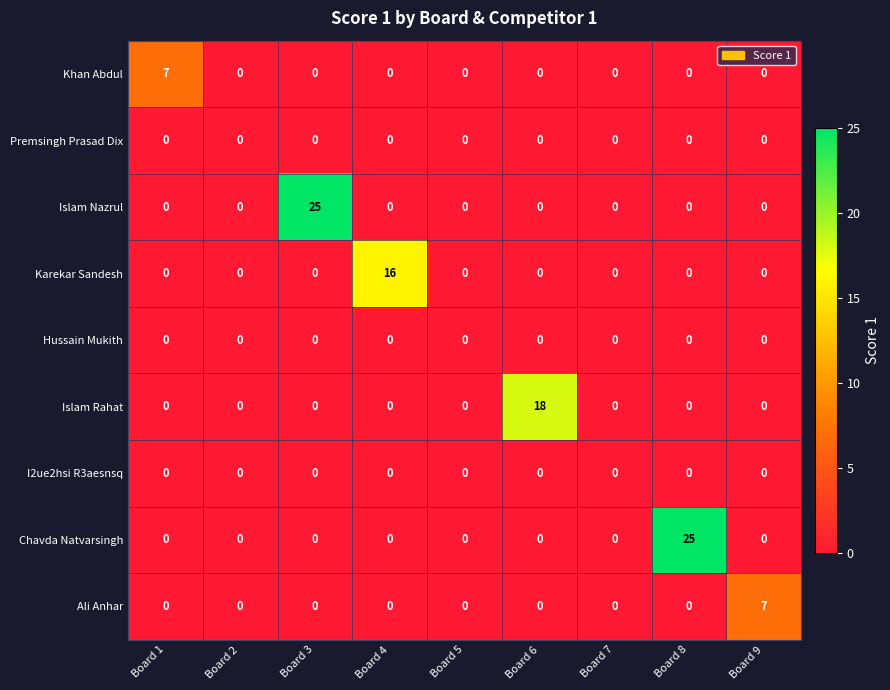

Count the number of categories in the chart.

9